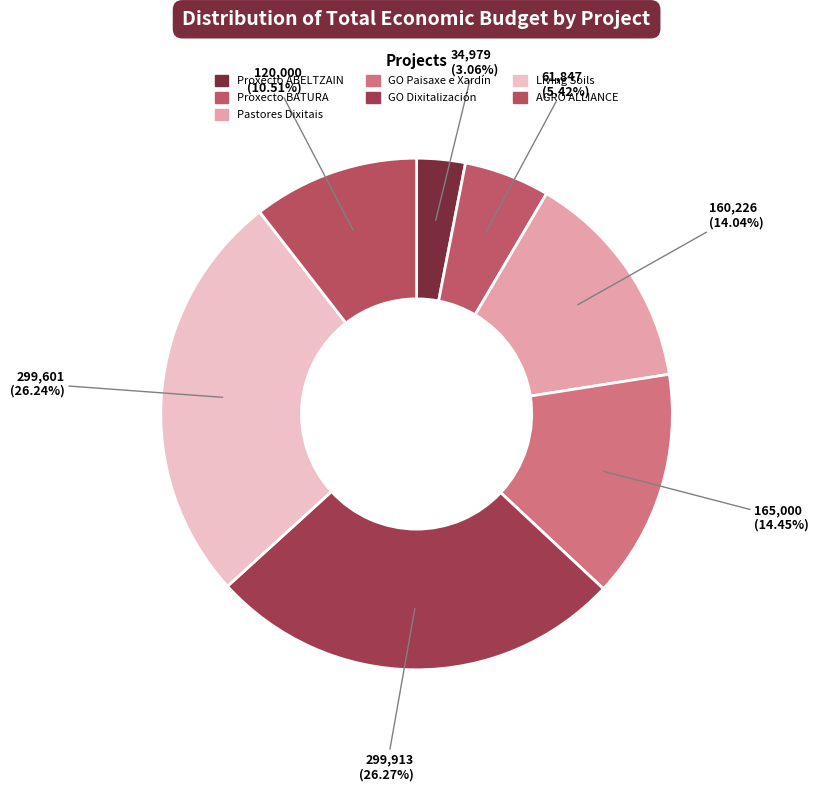

What is the smallest slice in the pie chart?

Proxecto ABELTZAIN